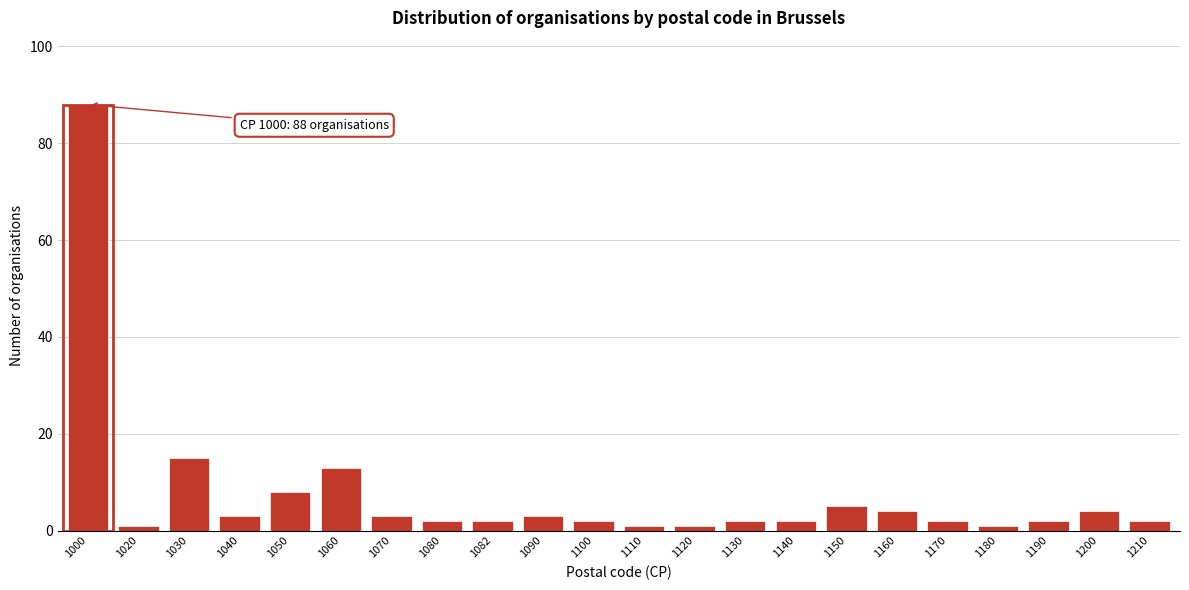

Reading right to left, transcribe all the data shown in this chart.

2	4	2	1	2	4	5	2	2	1	1	2	3	2	2	3	13	8	3	15	1	88